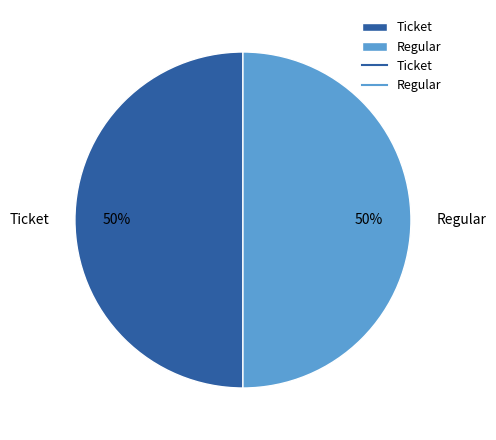

To the nearest percent, what is the difference between the Regular and Ticket slice percentages?

0%